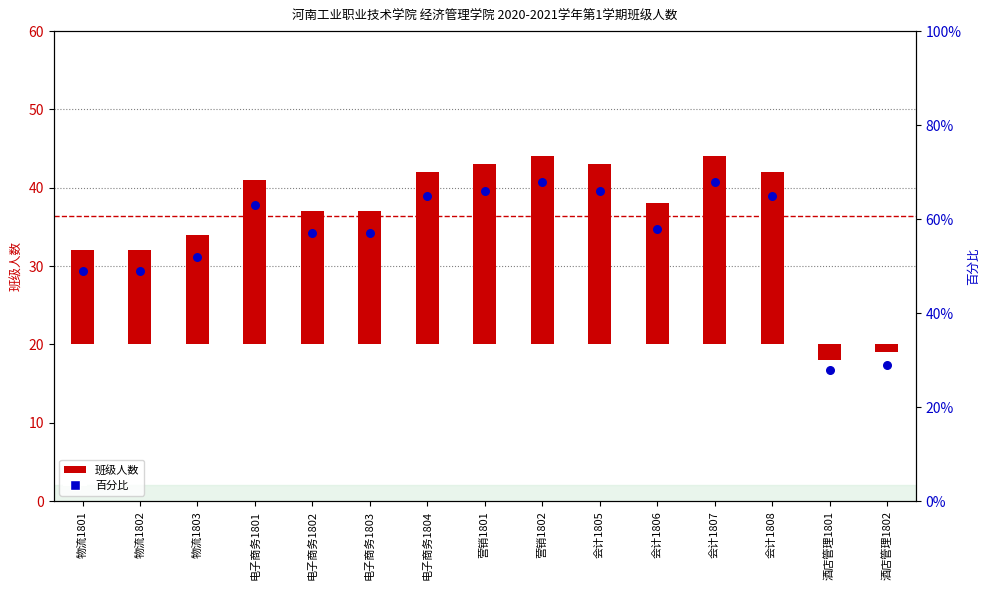

Which series contains the highest Y value?

百分比